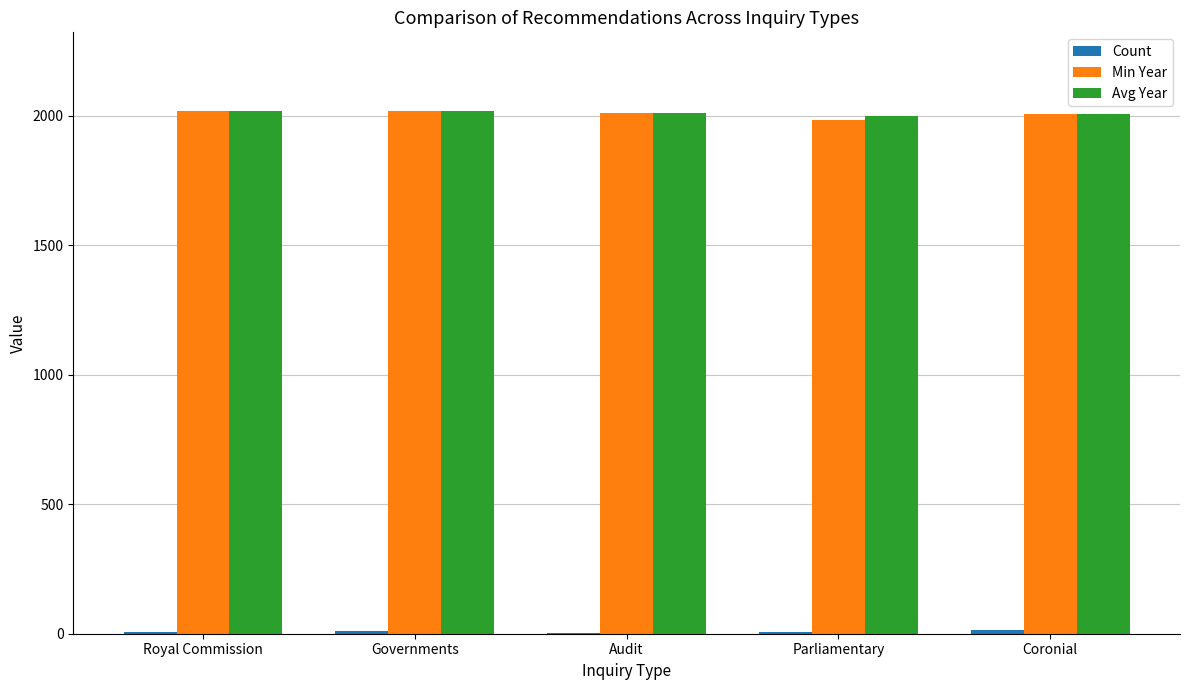

The Avg Year series shows 2006 at Coronial. True or false?

True